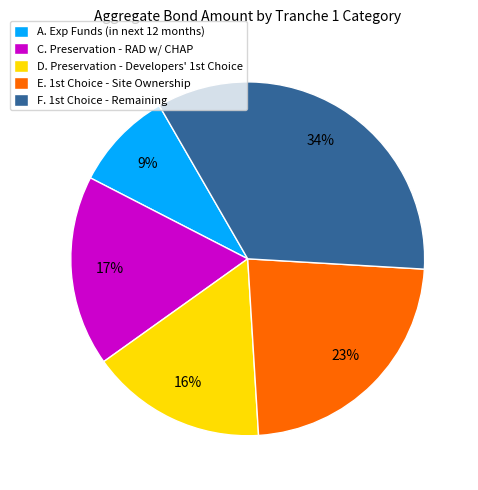

How many slices are in this pie chart?

5